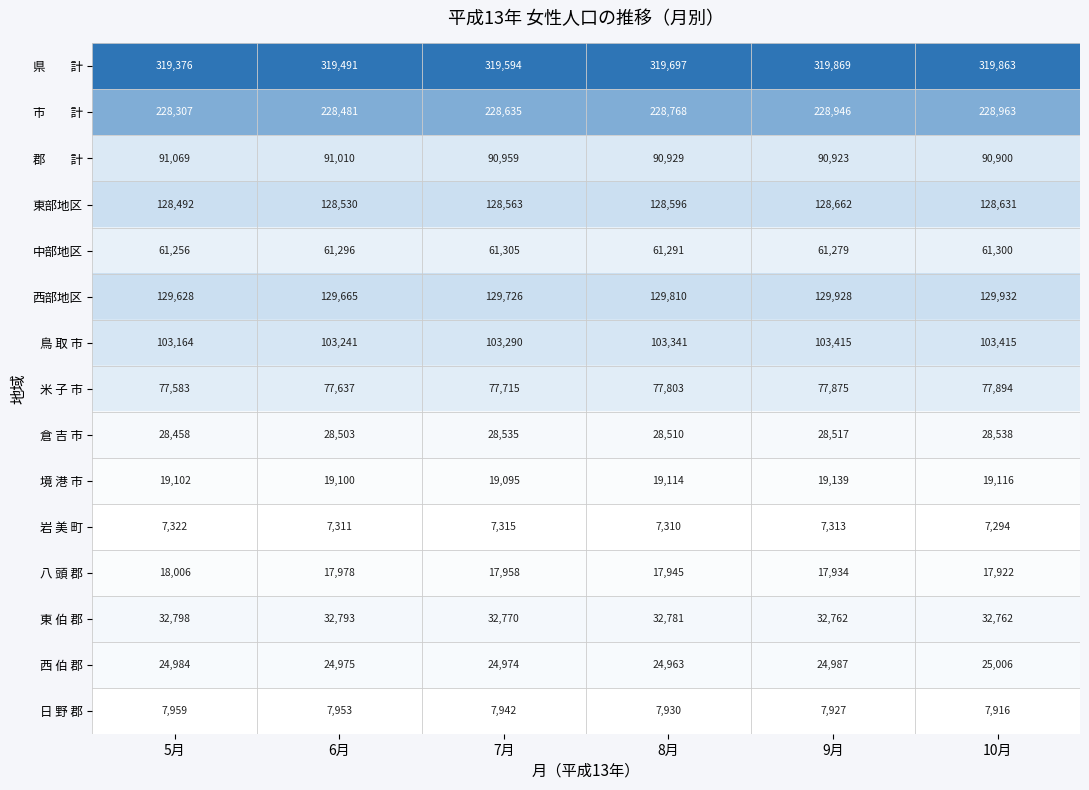

At how many categories does at least one series exceed 17323?

6